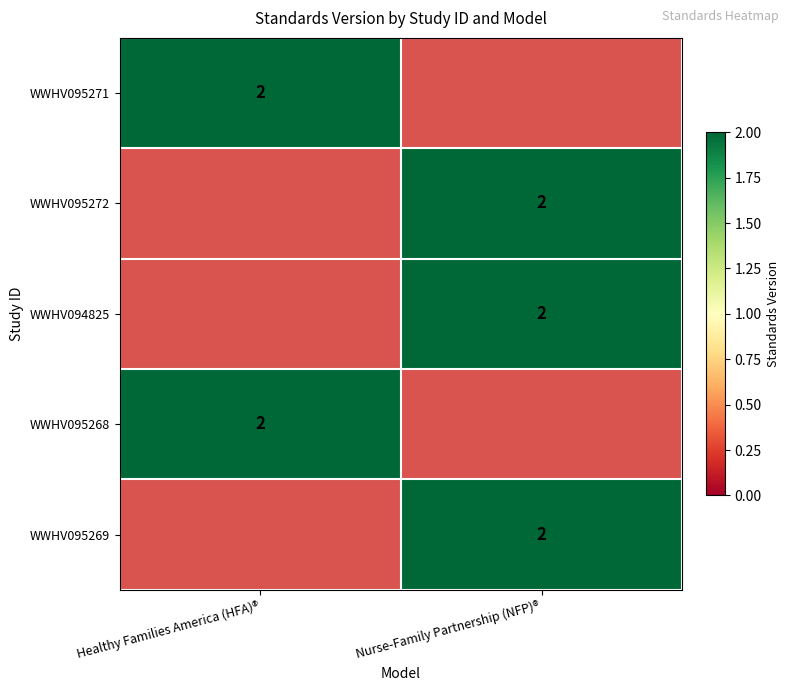

Is it true that WWHV095272 equals 2 at Nurse-Family Partnership (NFP)®?

True